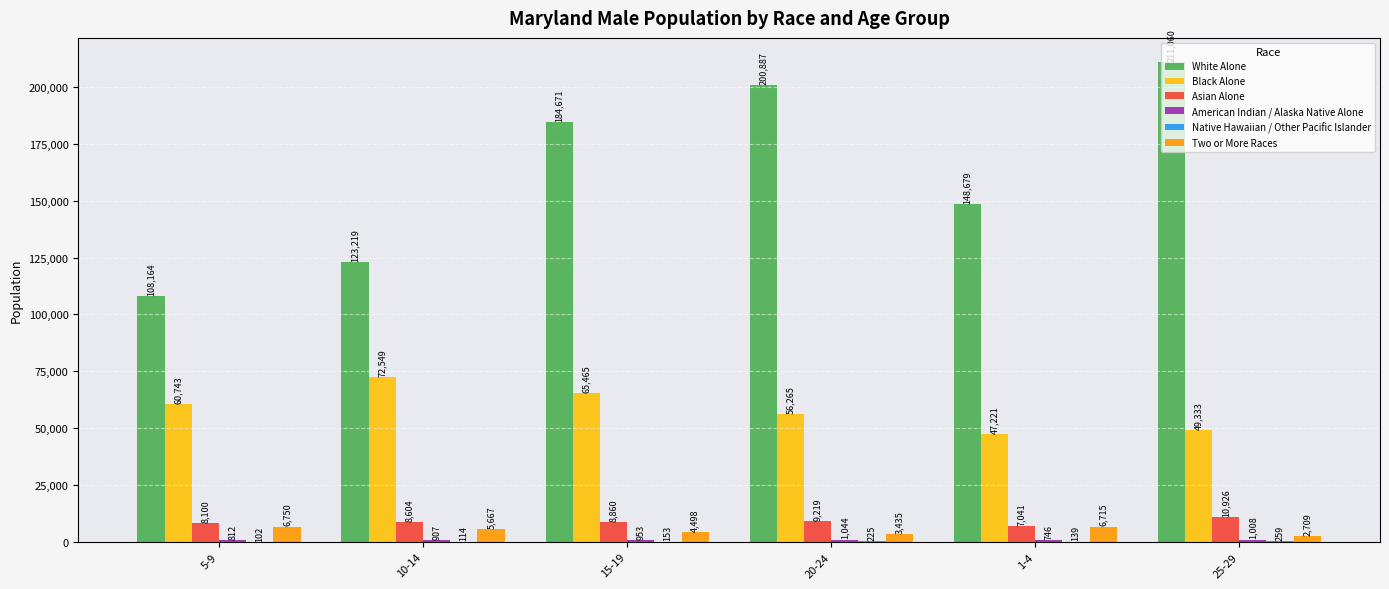

At which category is the sum across all series the highest?

25-29